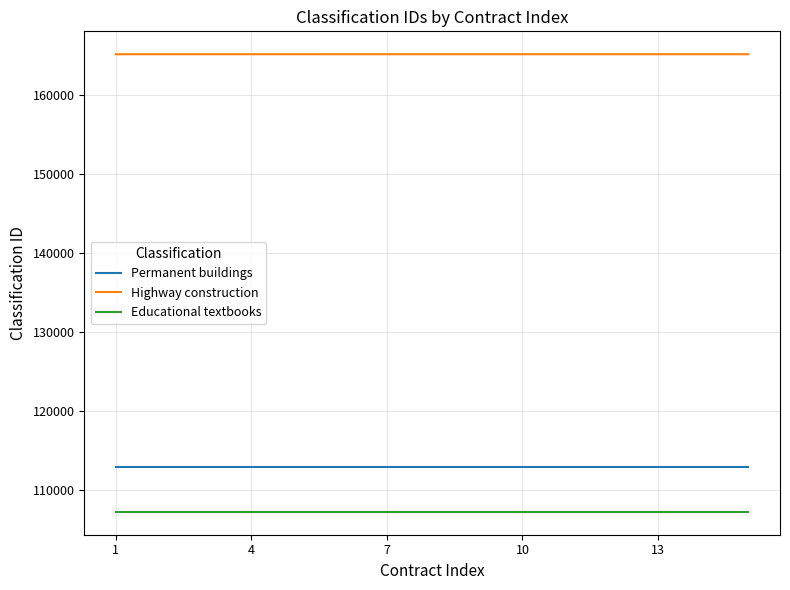

List the series in order of their peak value, lowest first.

Educational textbooks, Permanent buildings, Highway construction